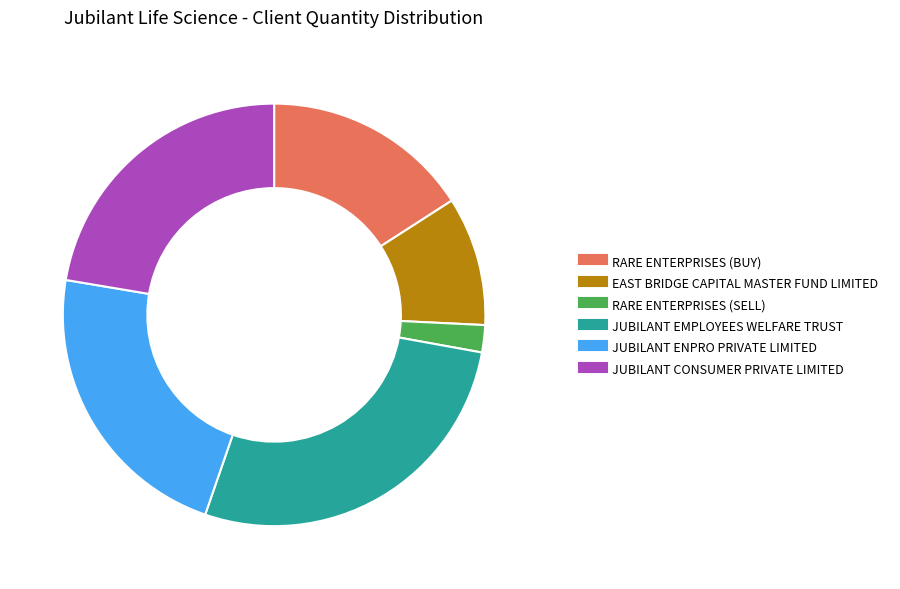

True or false: JUBILANT CONSUMER PRIVATE LIMITED accounts for 15% of the total.

False